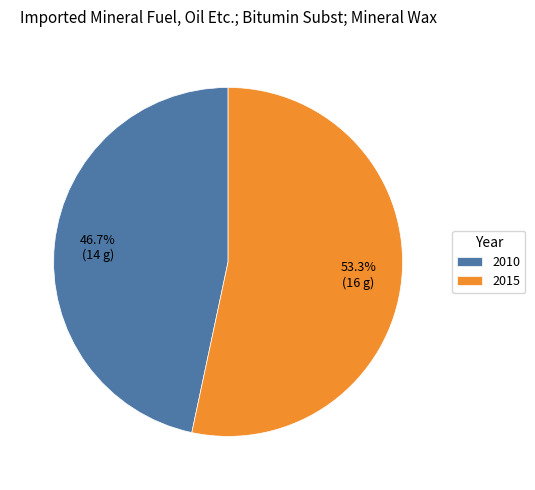

The 2010 slice represents 47% of the pie. True or false?

True